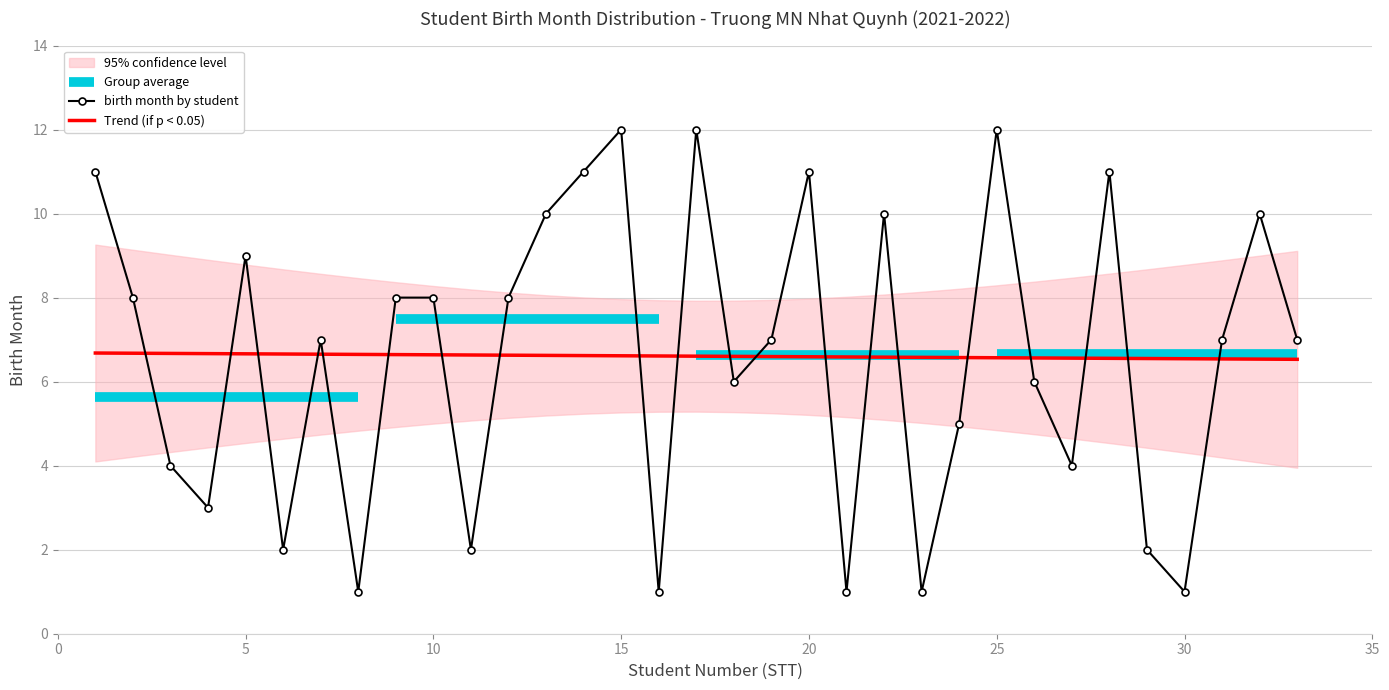

What is the minimum value for birth month by student?

1.0